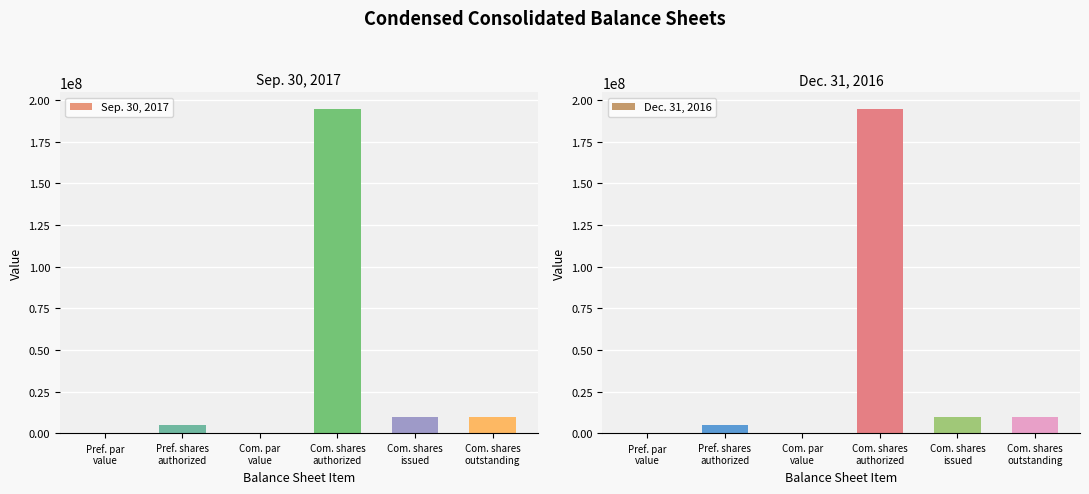

Does the chart contain any negative values?

No